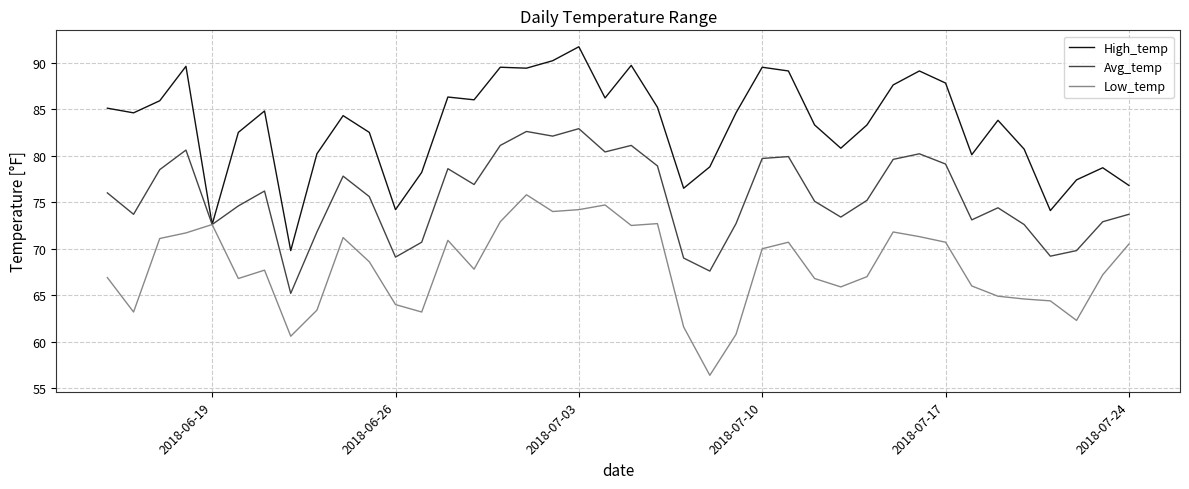

What are all the series names shown in the legend?

High_temp, Avg_temp, Low_temp